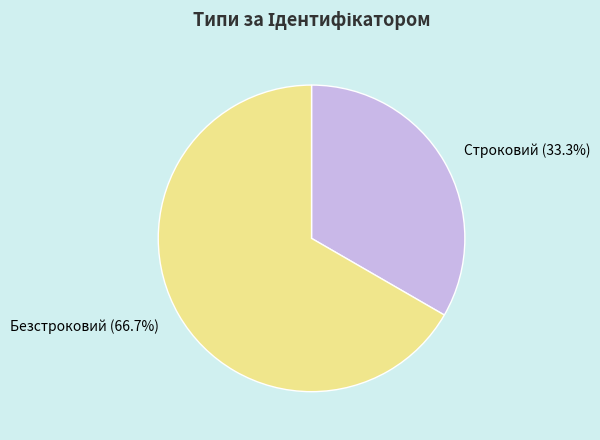

How many segments does this pie chart have?

2